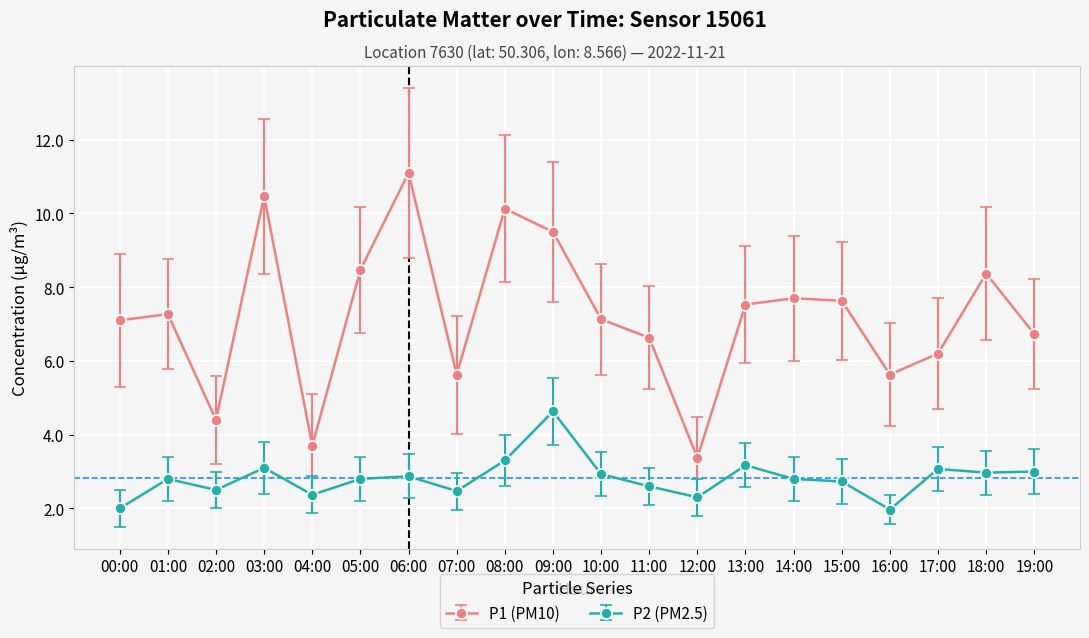

True or false: P2 (PM2.5) and P1 (PM10) intersect in this chart.

False